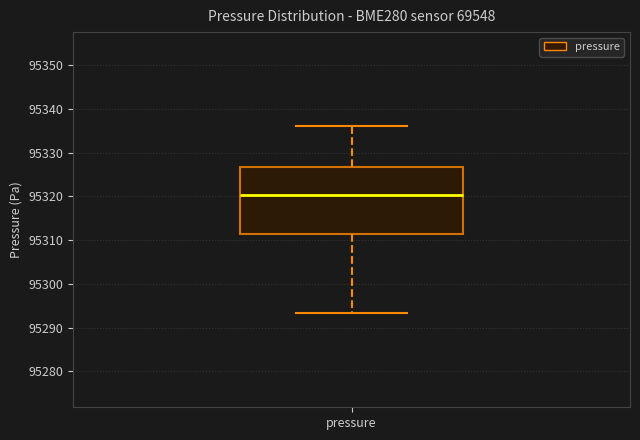

Where does the lower whisker of the box for pressure end on the y-axis? The values are not printed on the chart, so give them approximately, as read against the axis.

95293